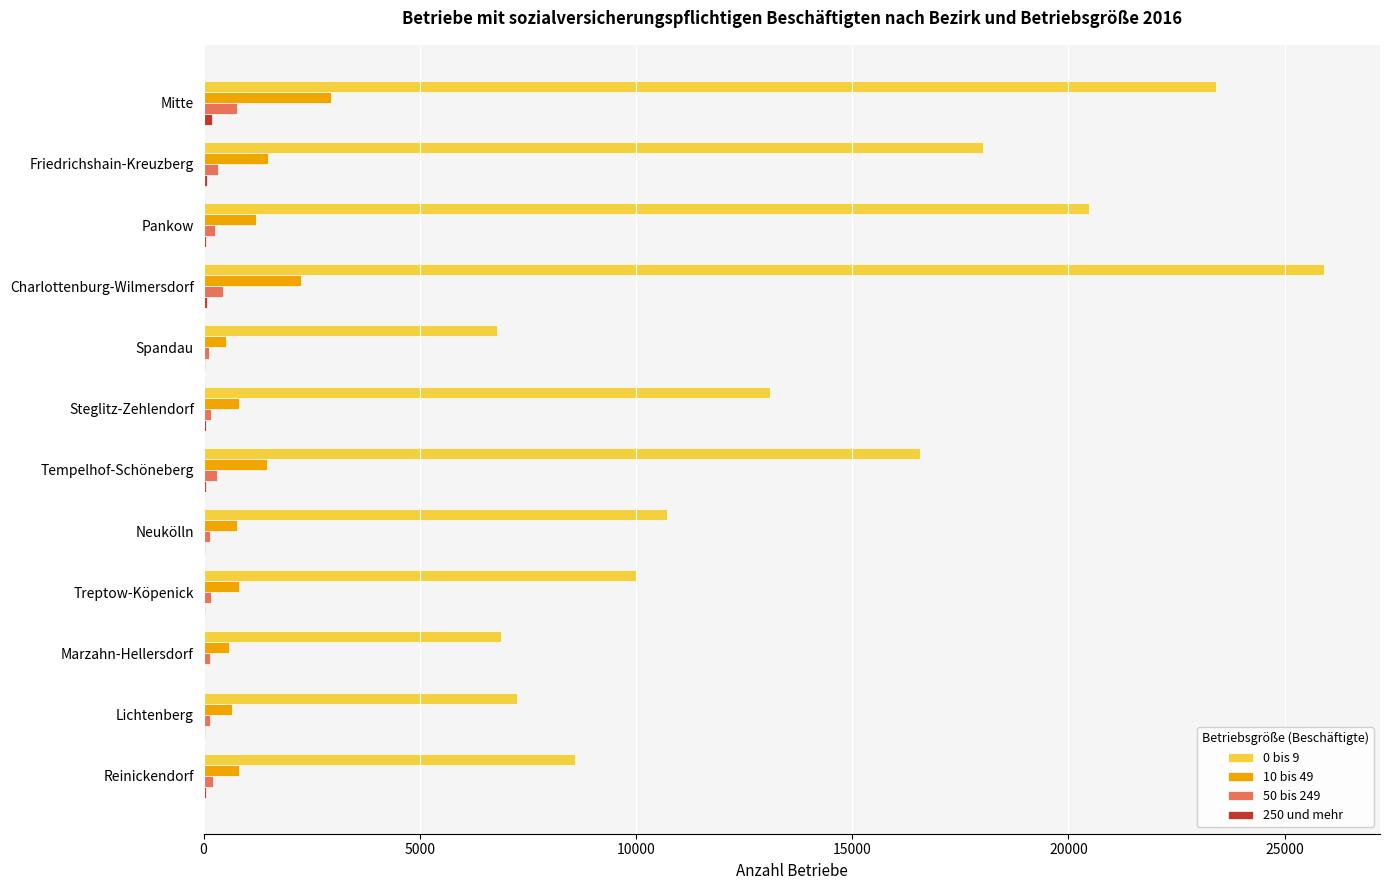

What is the greatest value displayed?

25909